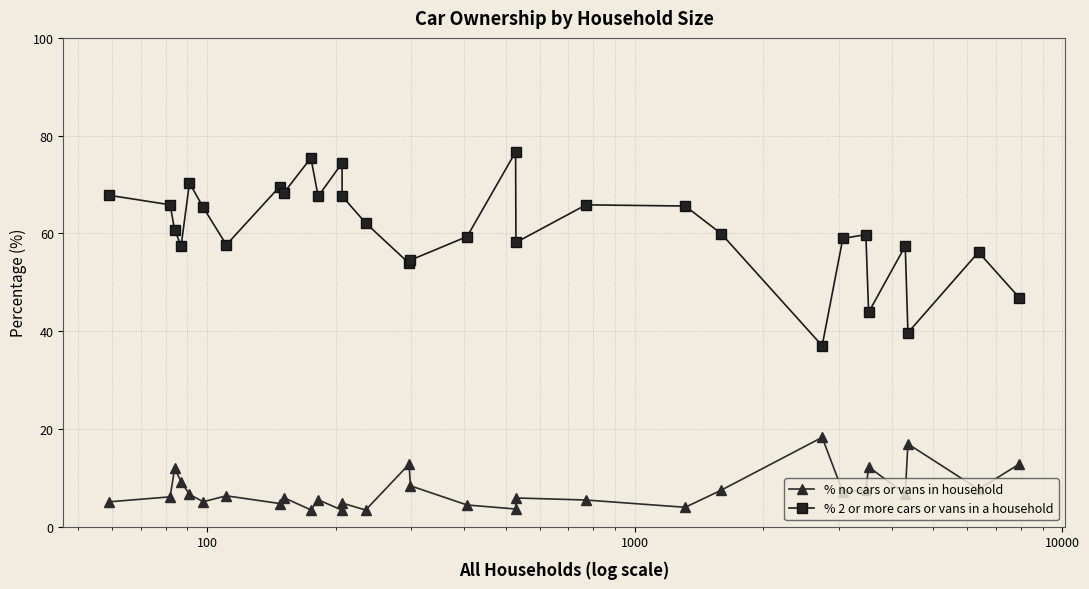

What are all the series names shown in the legend?

% no cars or vans in household, % 2 or more cars or vans in a household